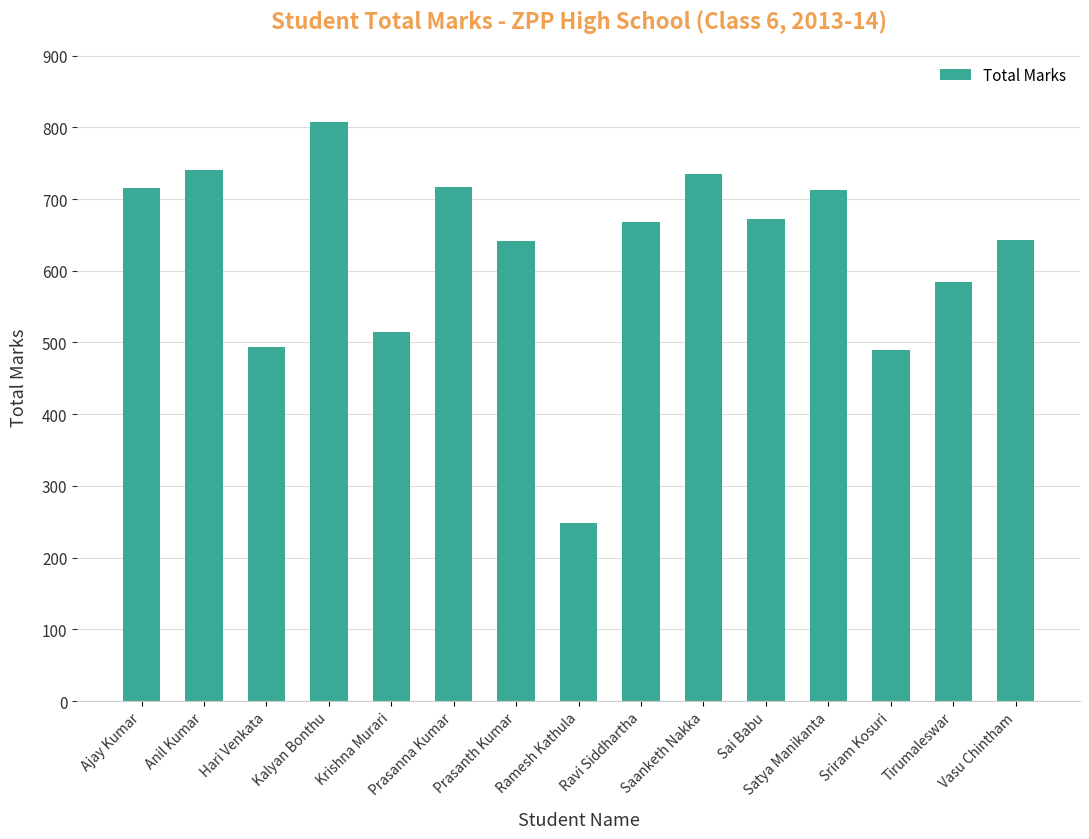

Where does the data first go above 668?

Ajay Kumar